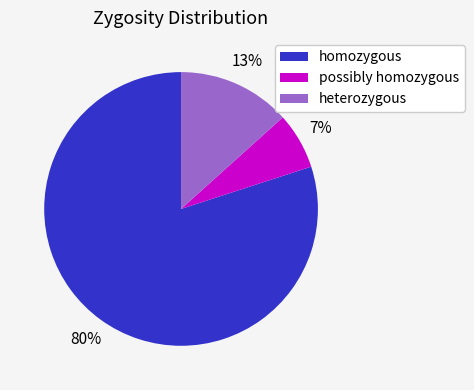

To the nearest percent, what portion does homozygous represent?

80%